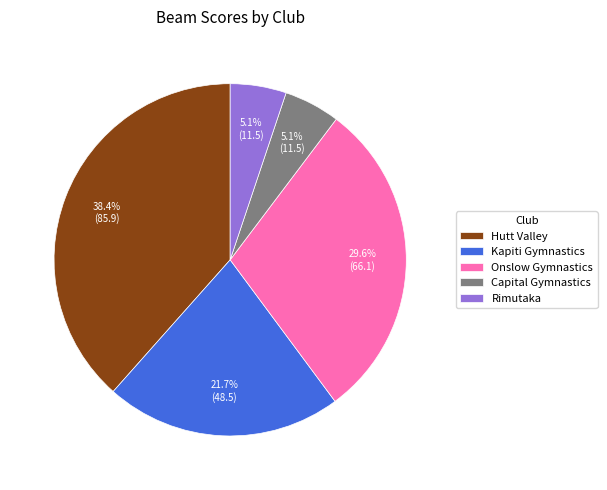

What portion of the pie excludes Hutt Valley?

61.6%